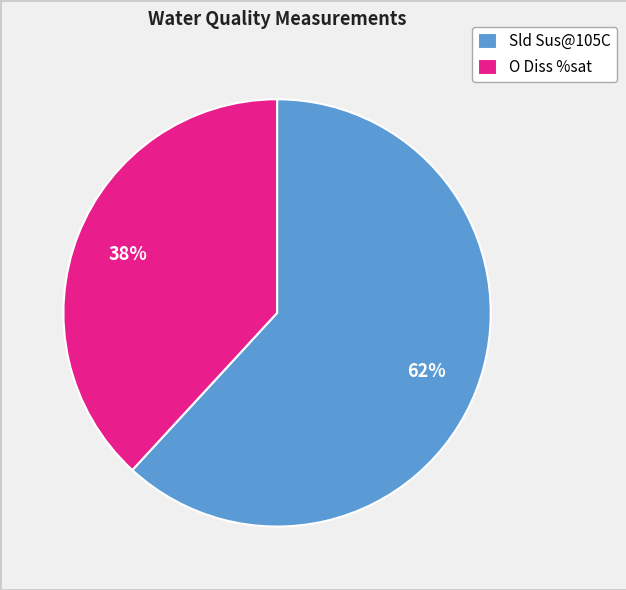

What is the smallest slice in the pie chart?

O Diss %sat